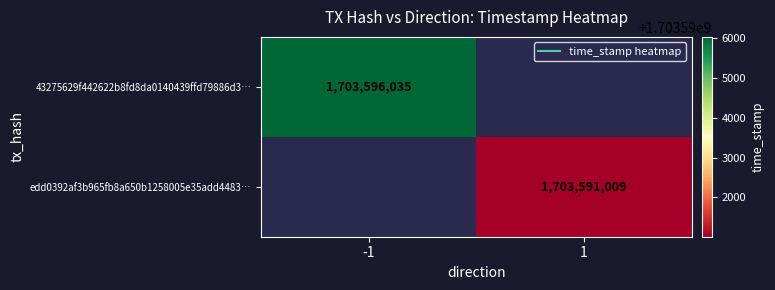

The value of edd0392af3b965fb8a650b1258005e35add4483… at 1 is 748374701.0. True or false?

False